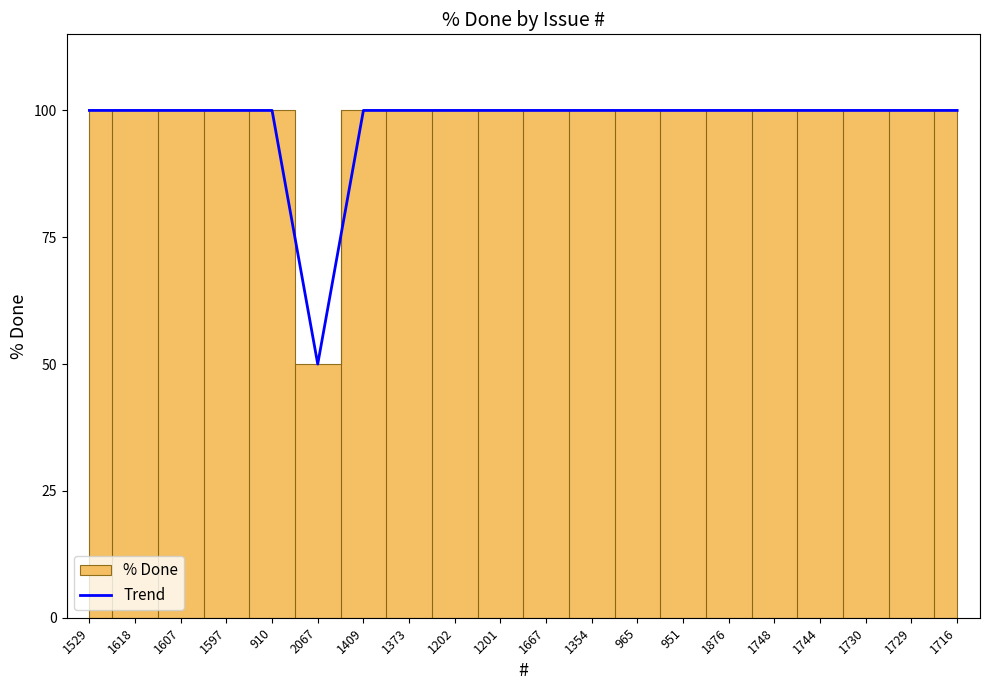

Is this an area chart (filled region under the line)?

No